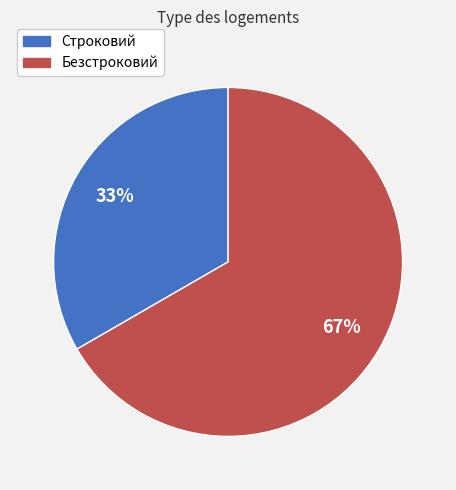

How many segments does this pie chart have?

2